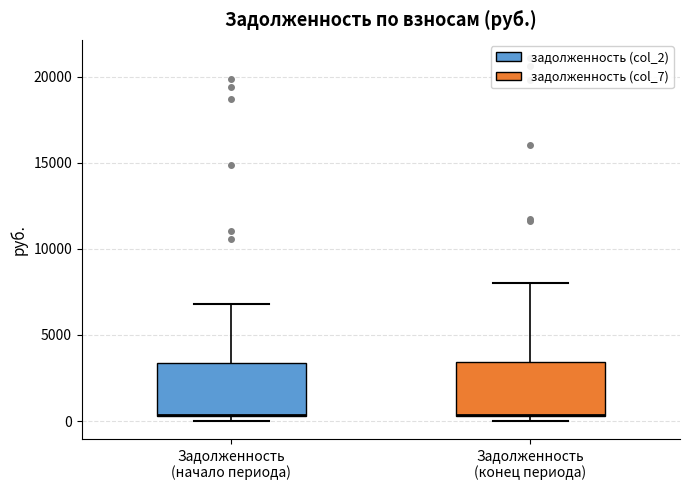

Where does the upper whisker of the box for Задолженность (начало периода) end on the y-axis? The values are not printed on the chart, so give them approximately, as read against the axis.

7000